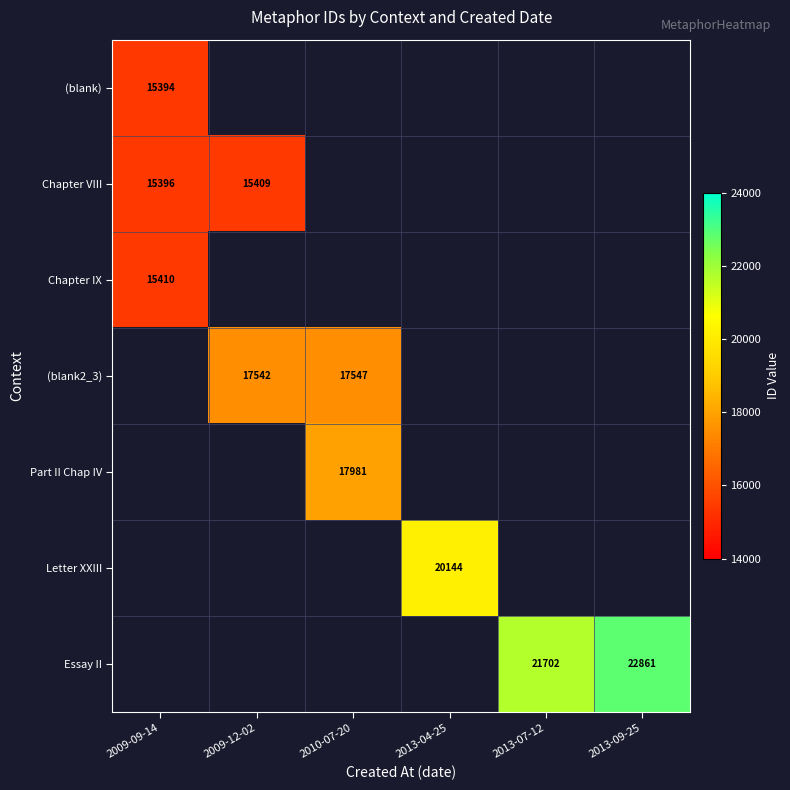

The value of Chapter VIII at 2009-12-02 is 15409. True or false?

True